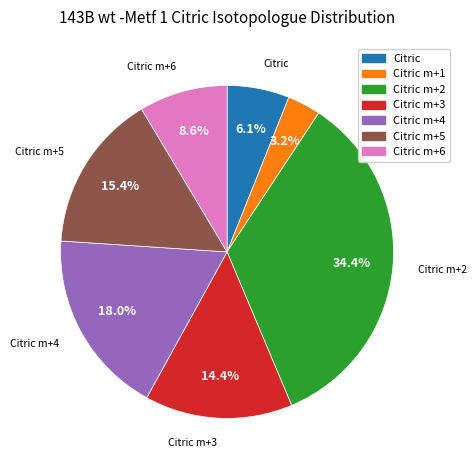

How many slices are in this pie chart?

7